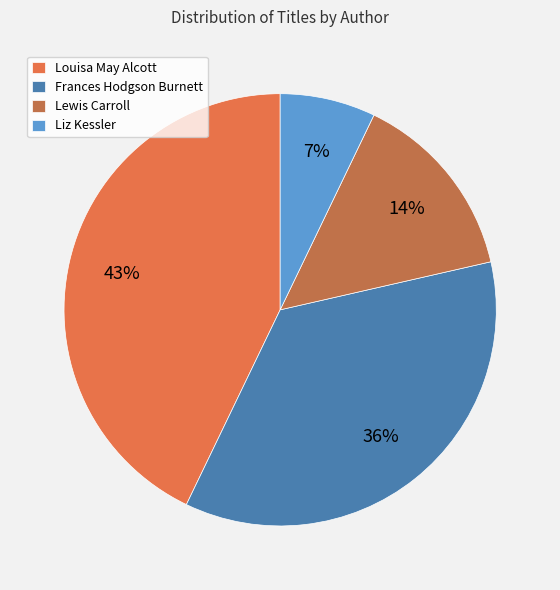

To the nearest percent, what percentage of the pie is Lewis Carroll?

14%